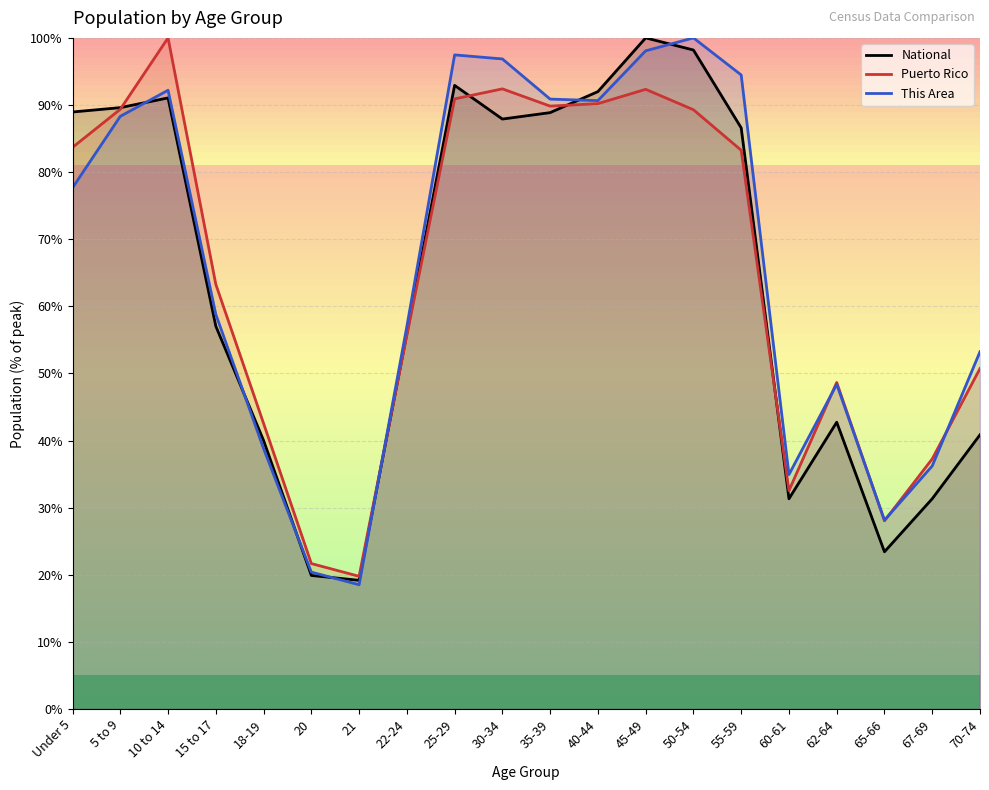

Between 5 to 9 and 15 to 17, which is larger?

5 to 9